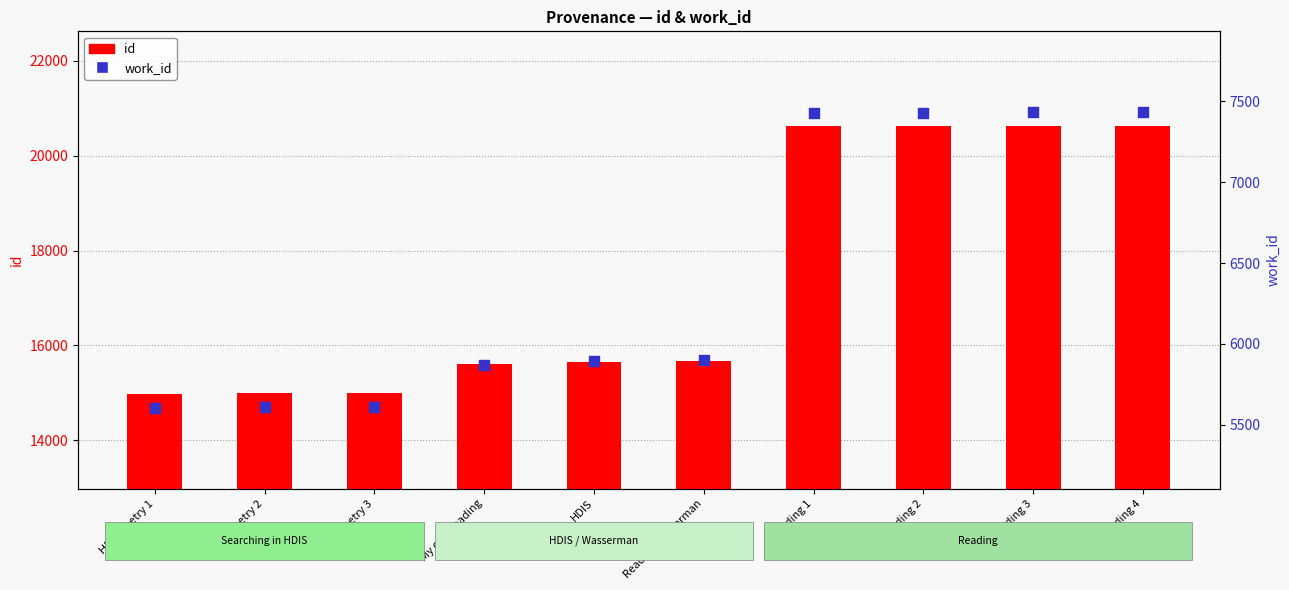

What is the total value across all series at Reading 1?

28051